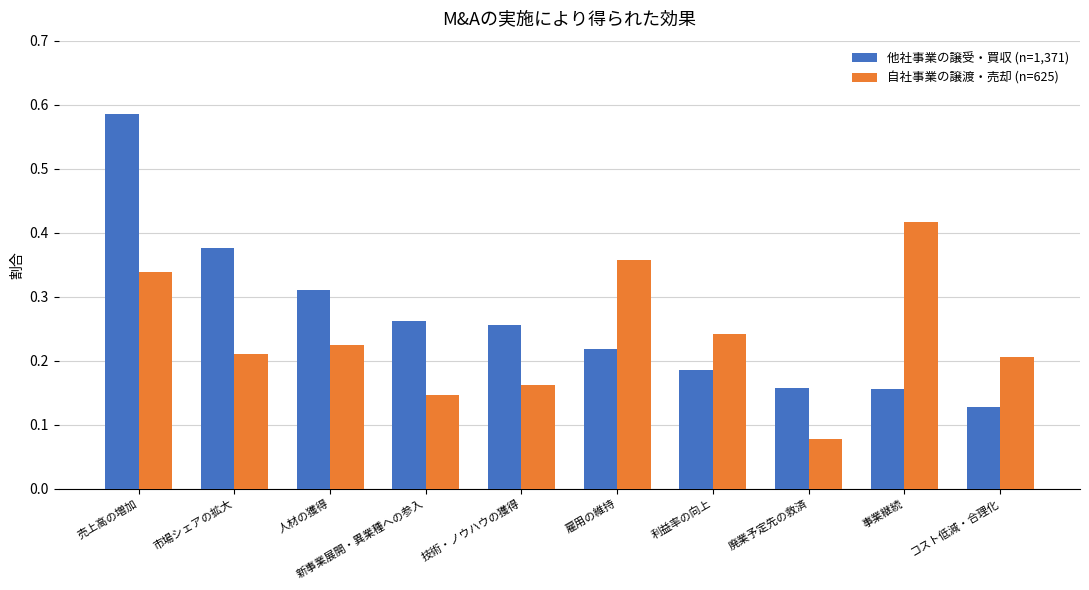

What is the label of the 7th bar from the left?

利益率の向上